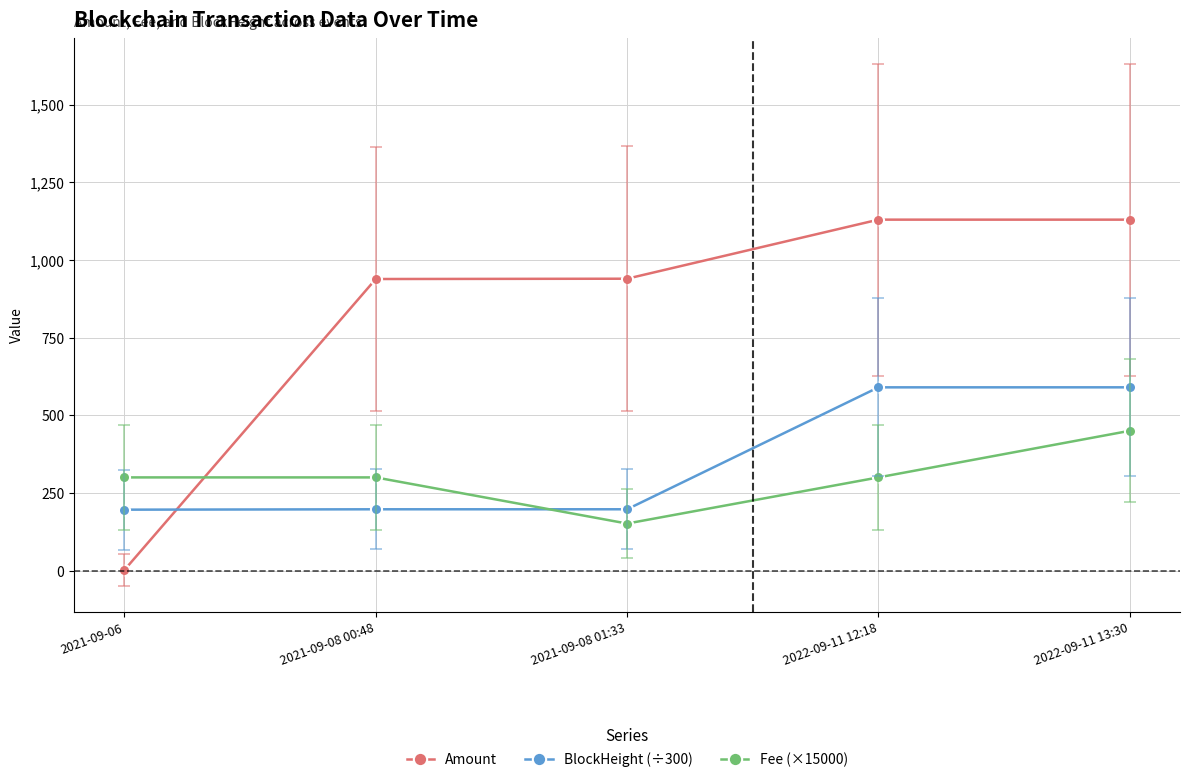

What is the label of the 1st point from the right?

2022-09-11 13:30